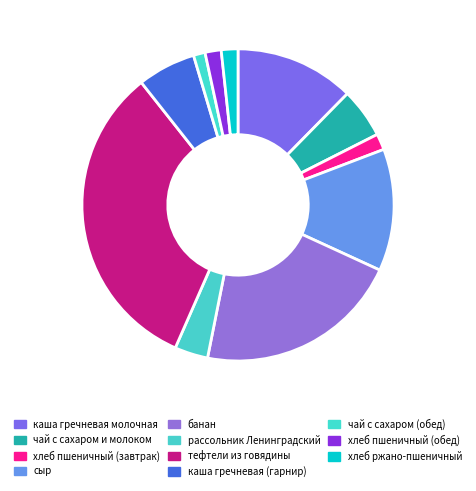

Between банан and рассольник Ленинградский, which is larger?

банан